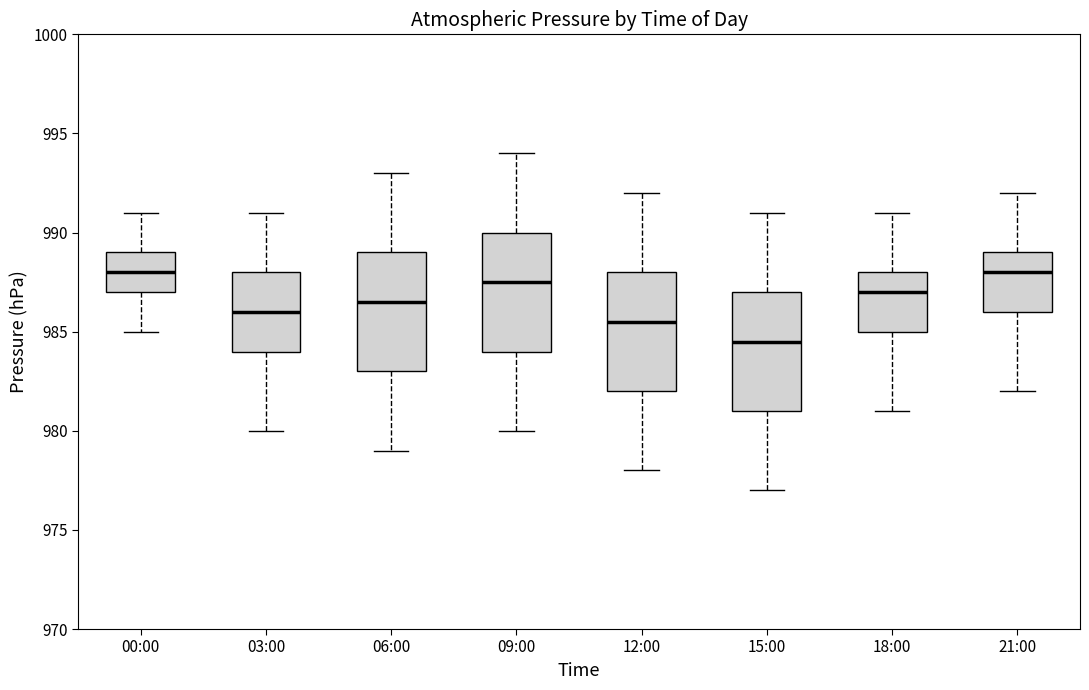

Where does the upper whisker of the box for 03:00 end on the y-axis? The values are not printed on the chart, so give them approximately, as read against the axis.

991.0